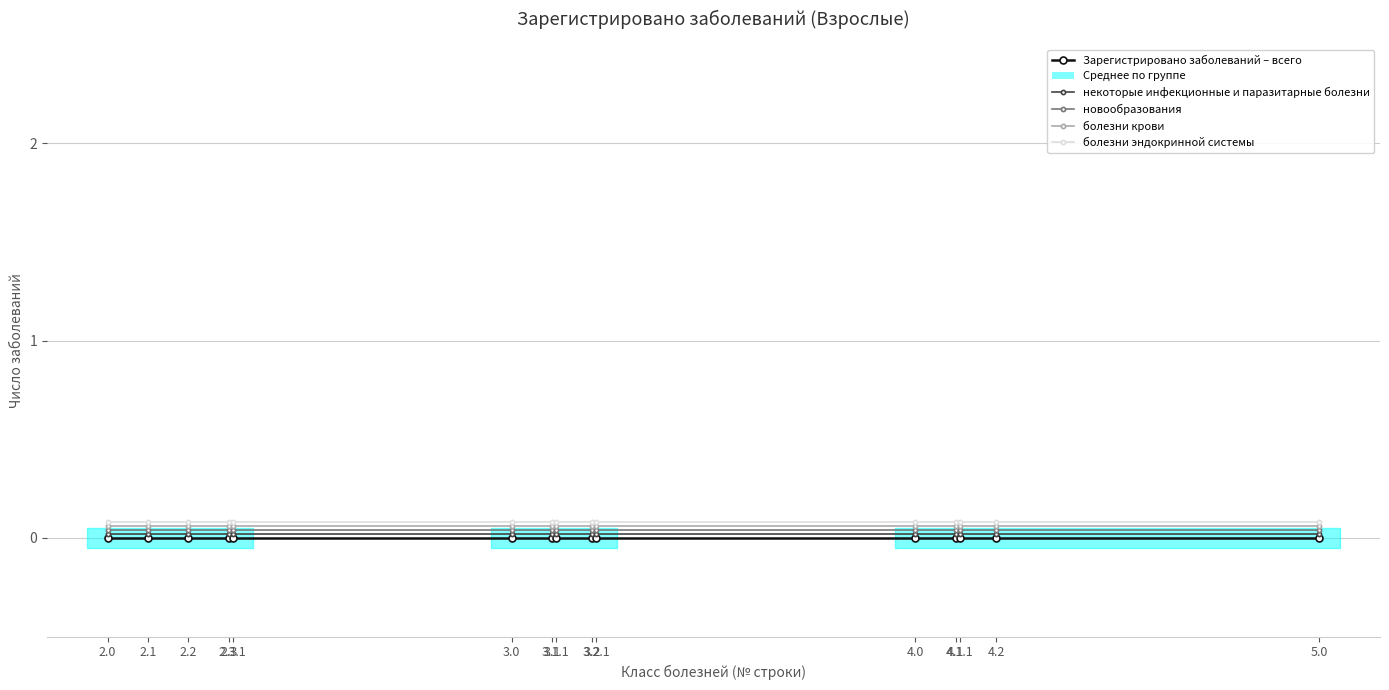

What are all the series names shown in the legend?

Зарегистрировано заболеваний – всего, некоторые инфекционные и паразитарные болезни, новообразования, болезни крови, болезни эндокринной системы